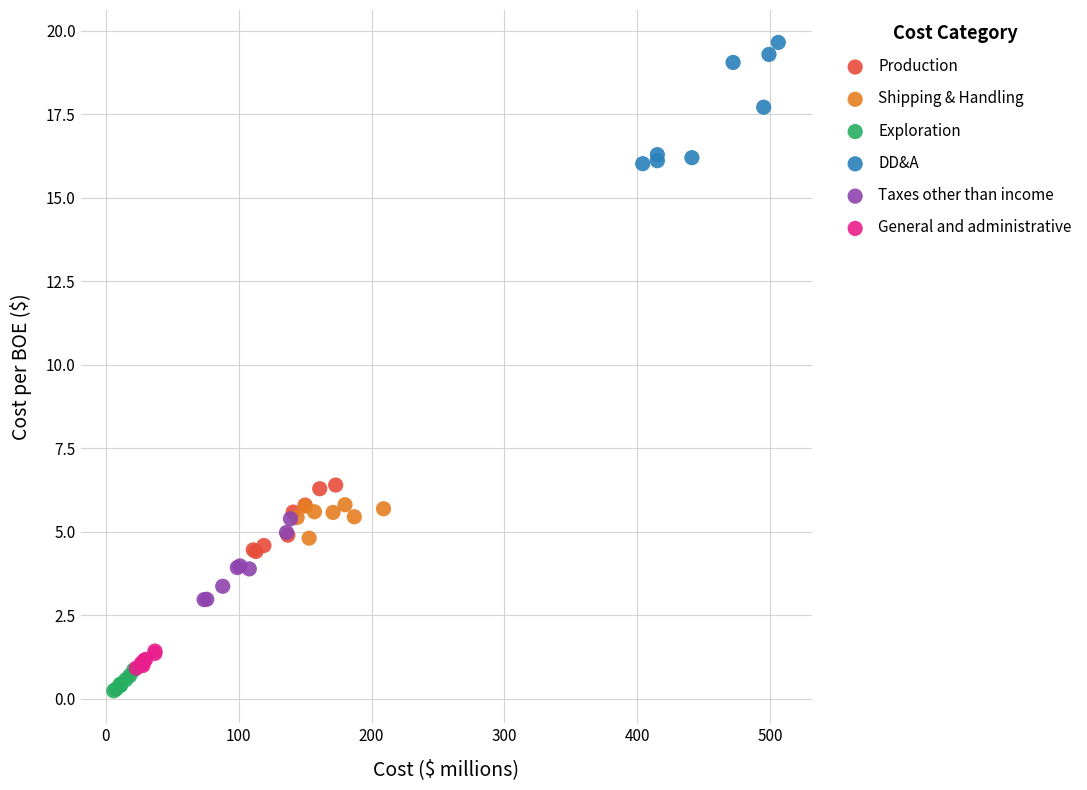

Which series reaches the maximum Y coordinate?

DD&A